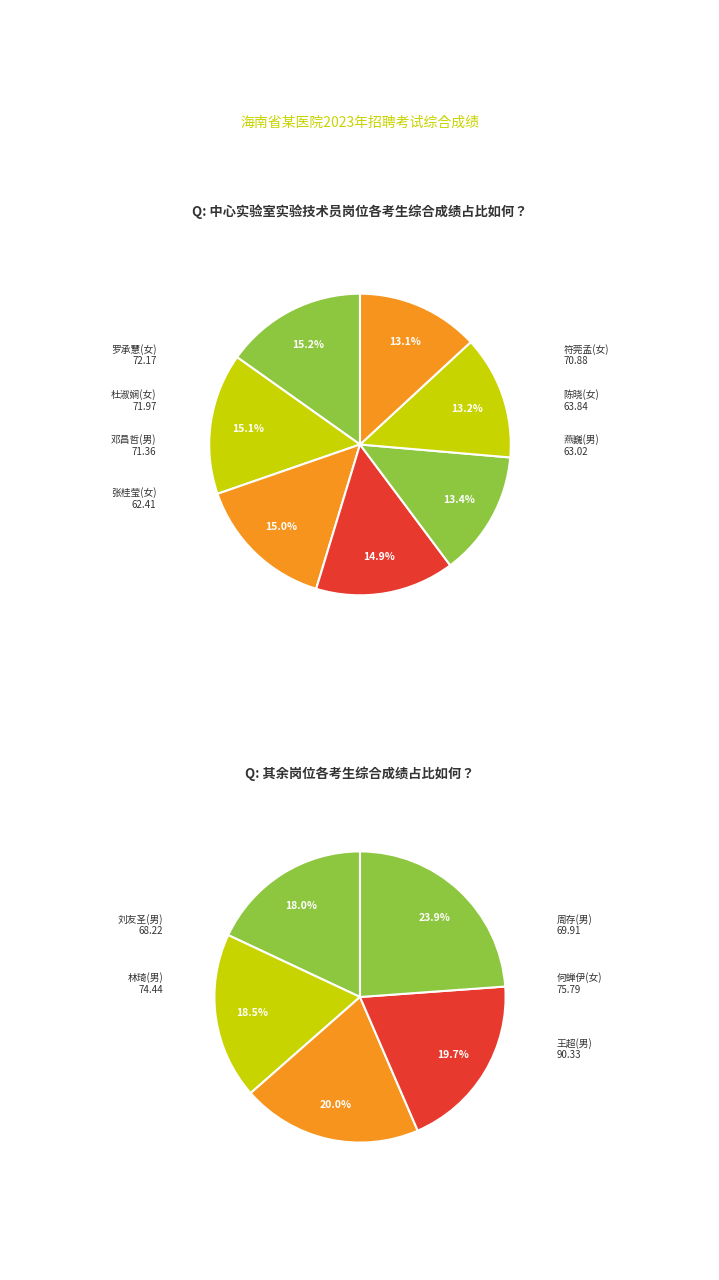

Rank the categories by value from lowest to highest.

张桂莹(女), 燕巍(男), 陈晓(女), 刘友圣(男), 周存(男), 符莞孟(女), 邓昌哲(男), 杜淑娴(女), 罗承慧(女), 林琦(男), 何蝉伊(女), 王超(男)